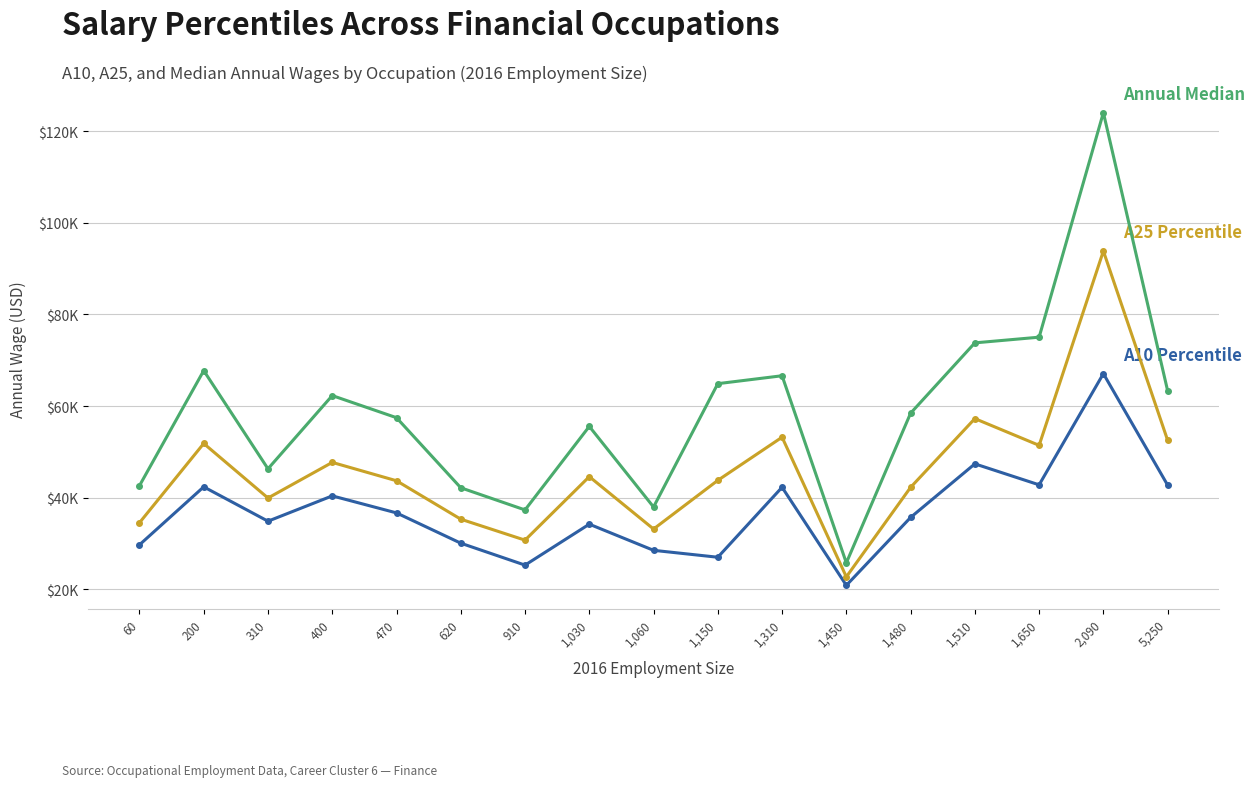

At which category is the sum across all series the highest?

2,090